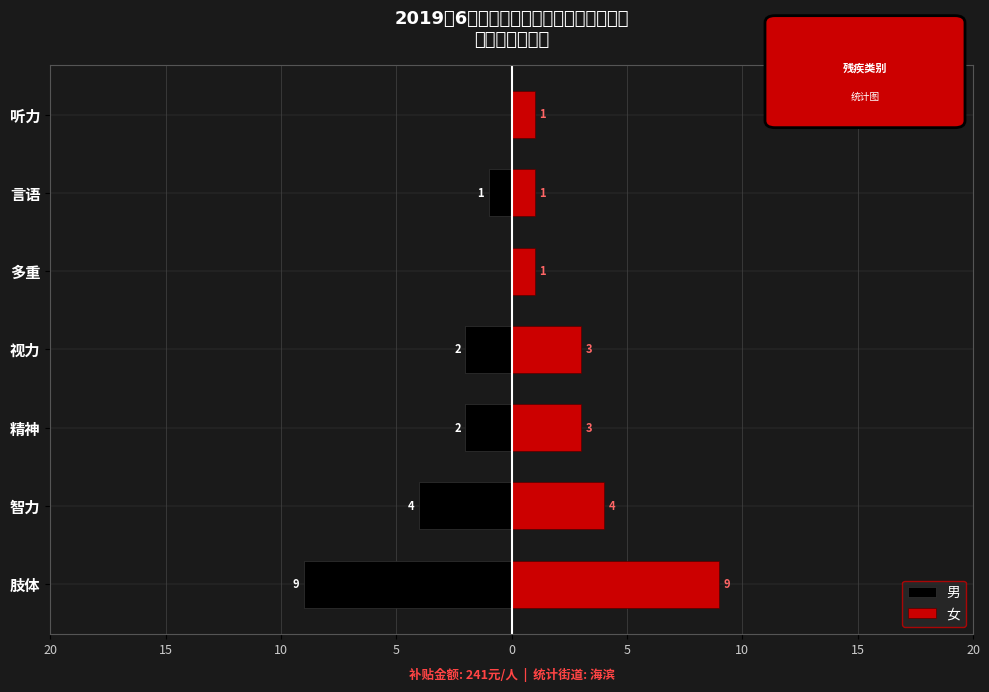

At 精神, list the series in order from smallest to largest.

男, 女